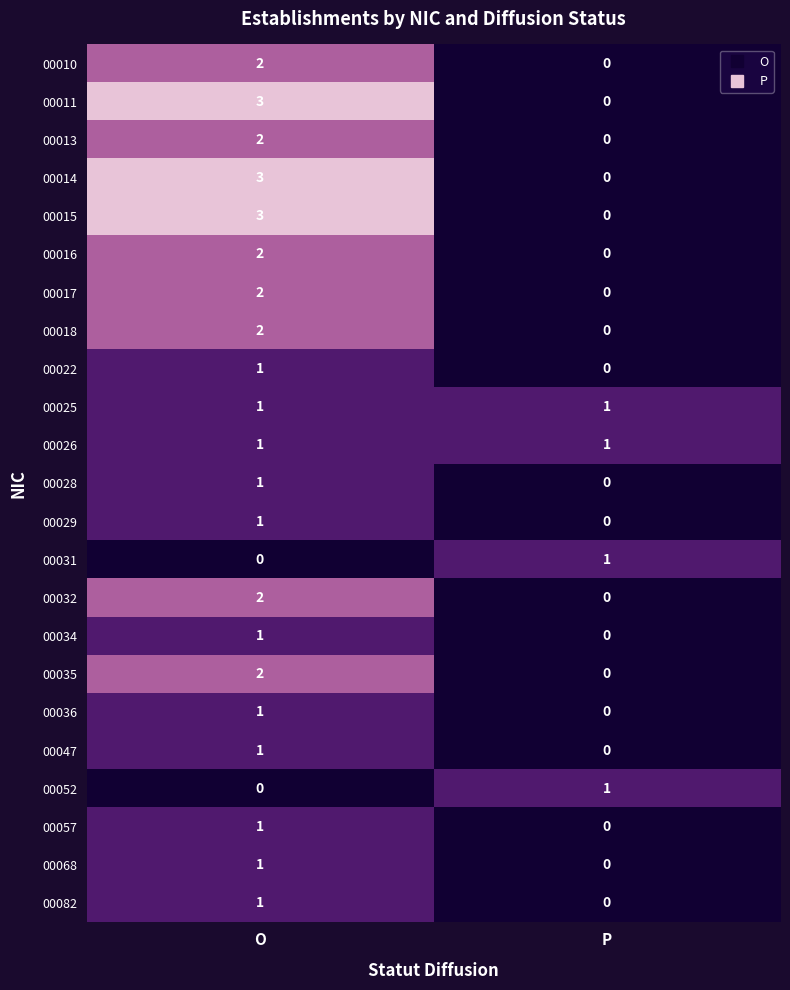

What is the difference between the highest and lowest values at O?

3